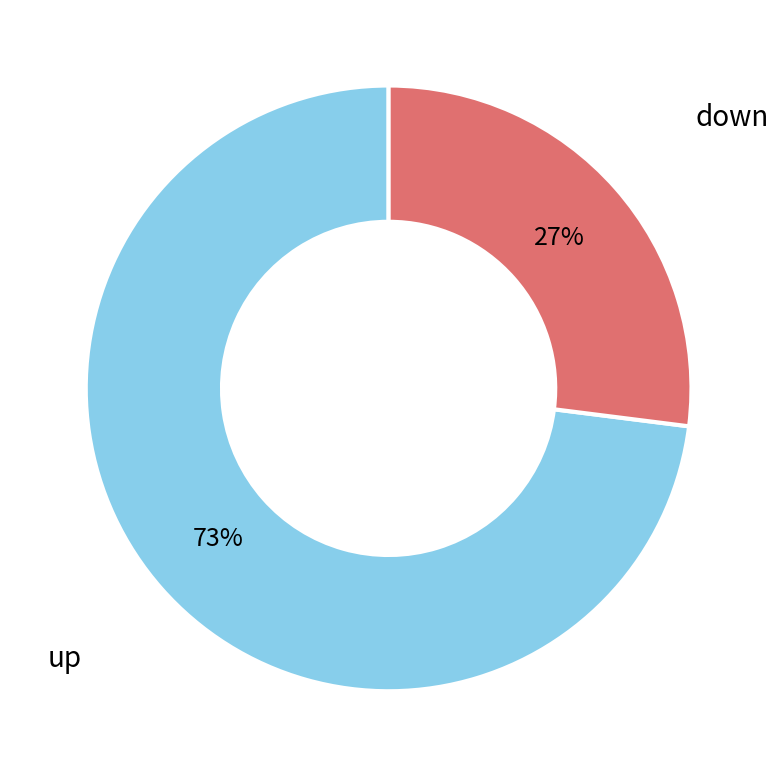

Is there a majority slice in this chart?

Yes